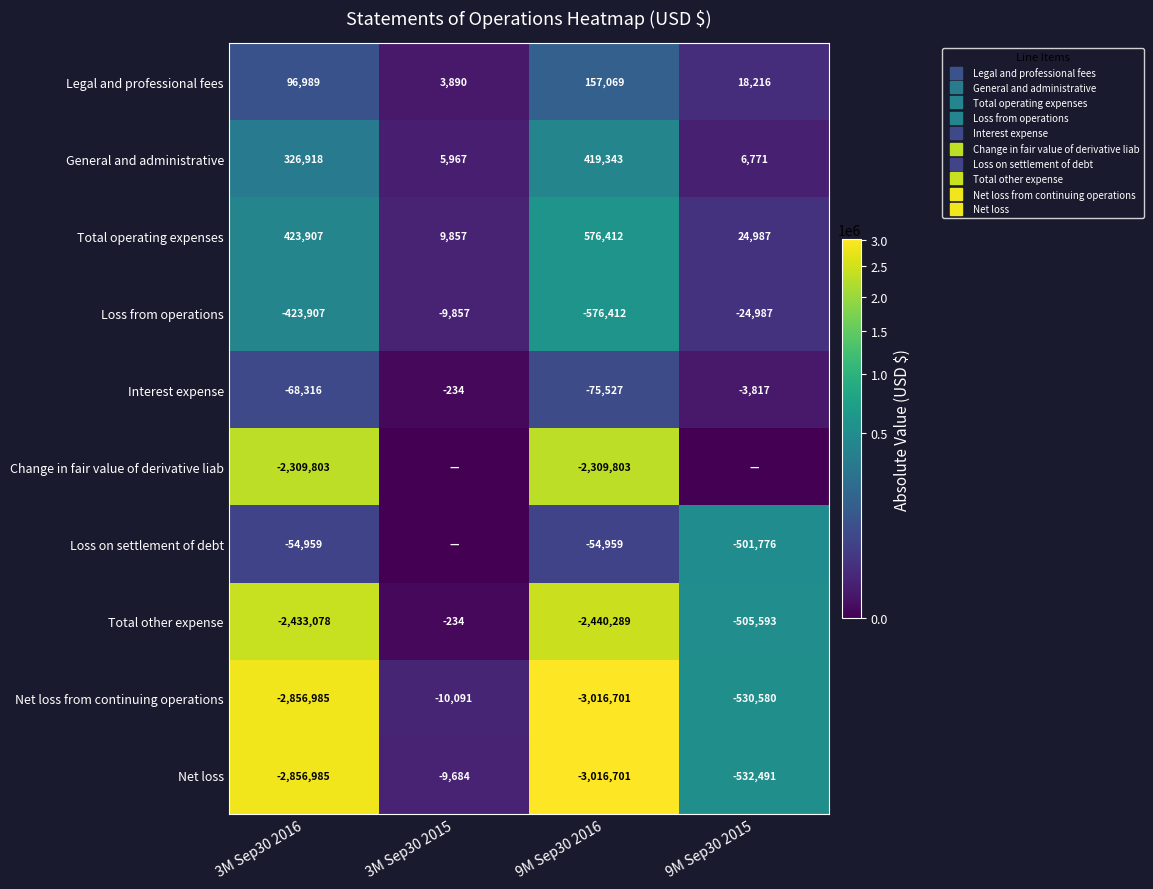

Where is Net loss from continuing operations nearest to the value 1513396?

9M Sep30 2015